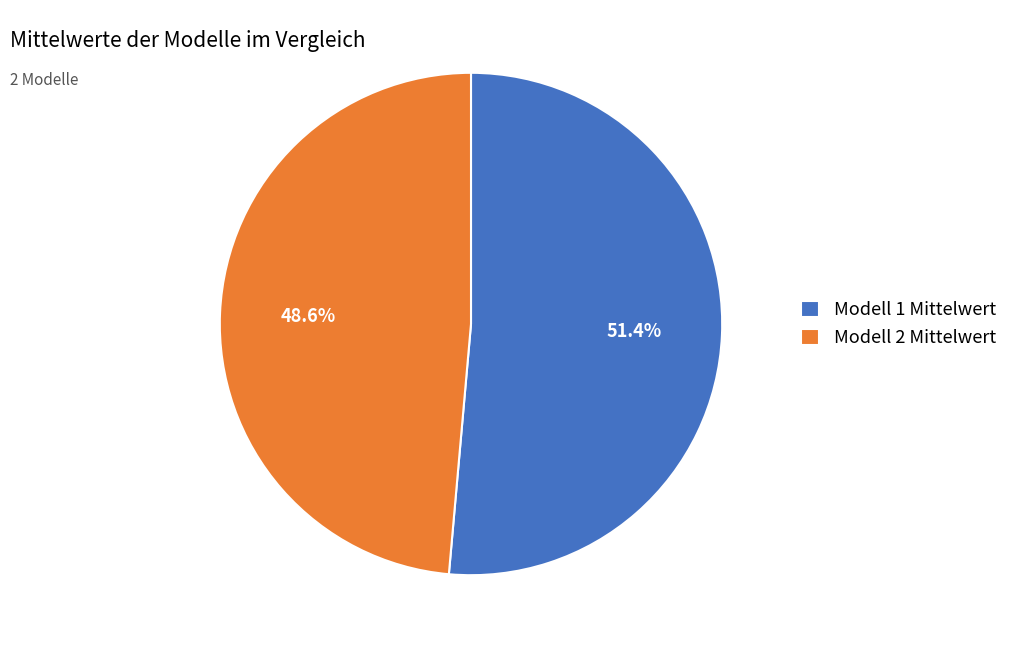

What percentage do Modell 1 Mittelwert and Modell 2 Mittelwert together represent?

100.0%